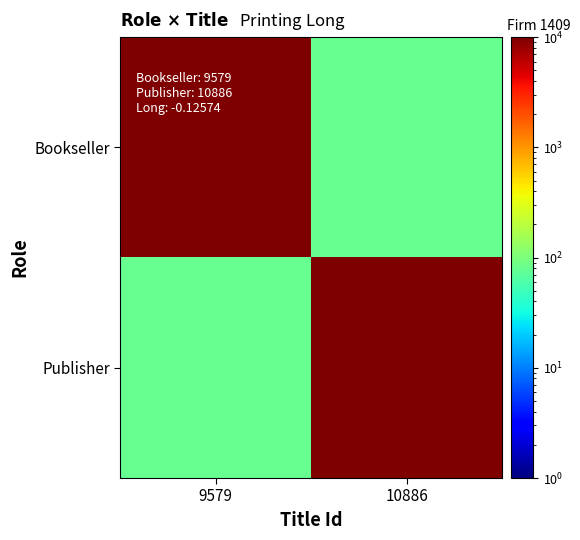

Rank the series by their maximum value, from highest to lowest.

Bookseller, Publisher